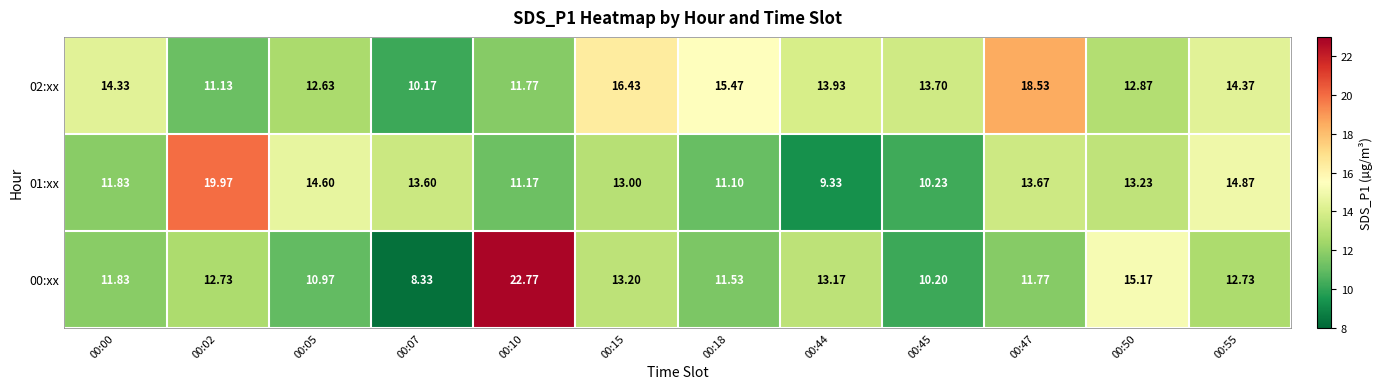

Which series has the largest total across all categories?

02:xx